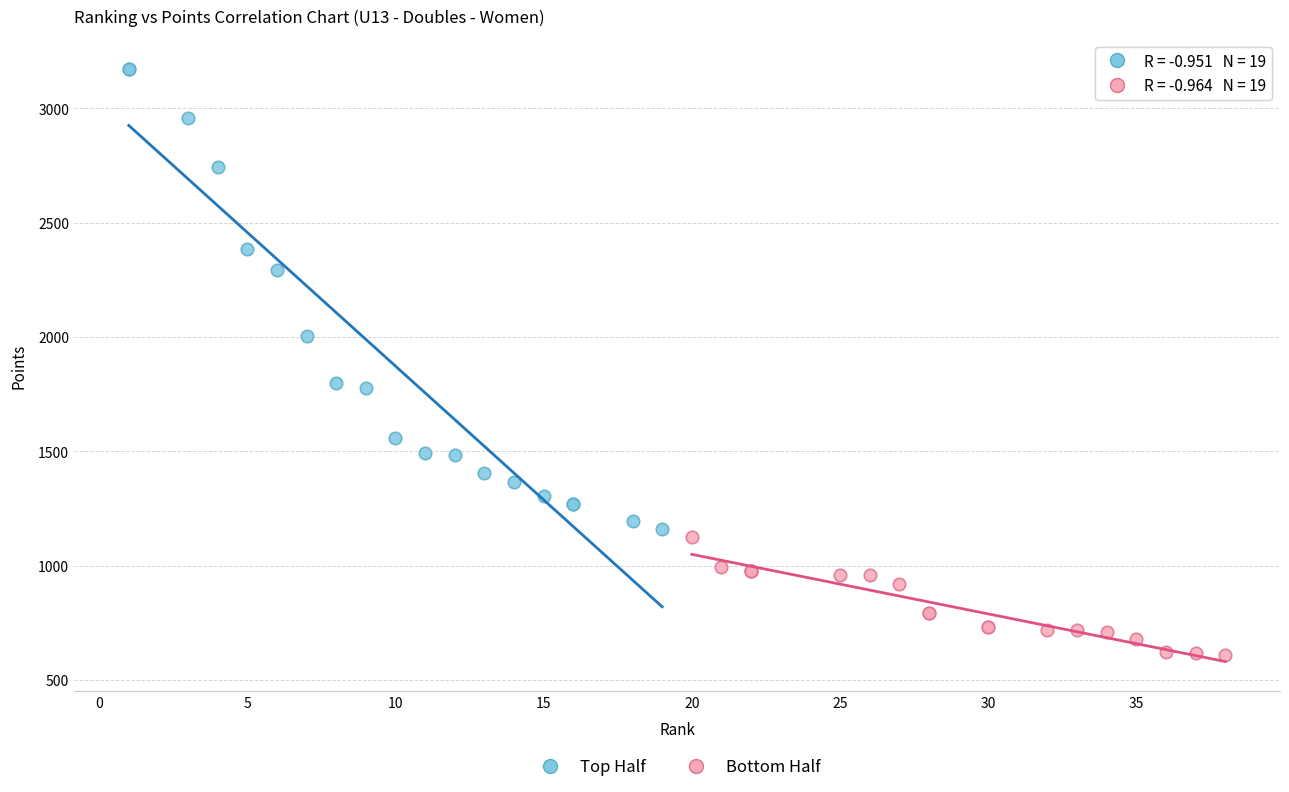

Which series reaches the minimum Y coordinate?

Bottom Half